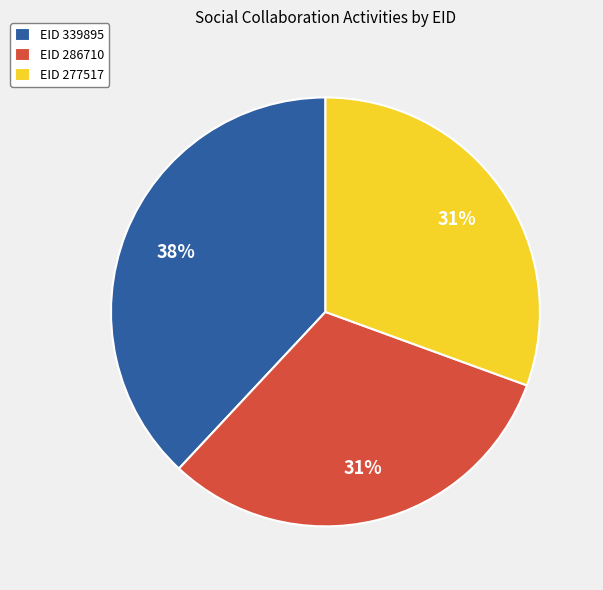

Approximately how many times larger is the value at EID 339895 compared to EID 286710?

1.2